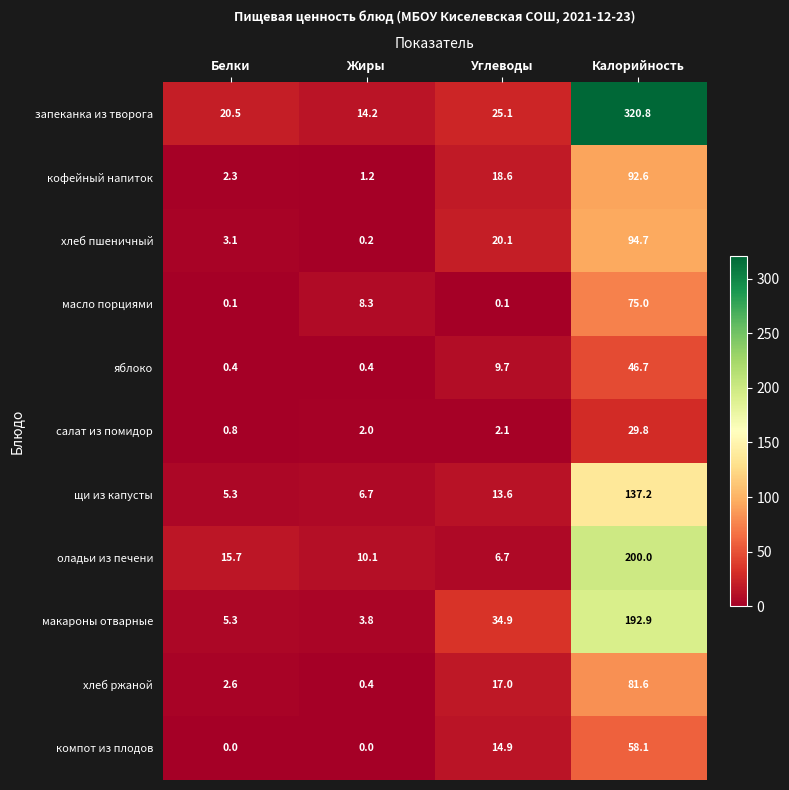

Rank the series by their maximum value, from highest to lowest.

запеканка из творога, оладьи из печени, макароны отварные, щи из капусты, хлеб пшеничный, кофейный напиток, хлеб ржаной, масло порциями, компот из плодов, яблоко, салат из помидор